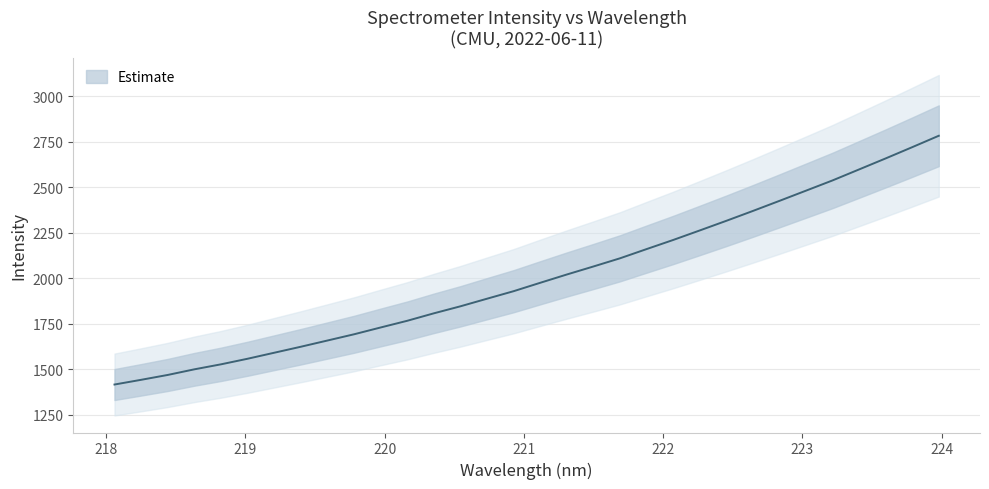

What is the label of the 12th point from the left?

220.1623